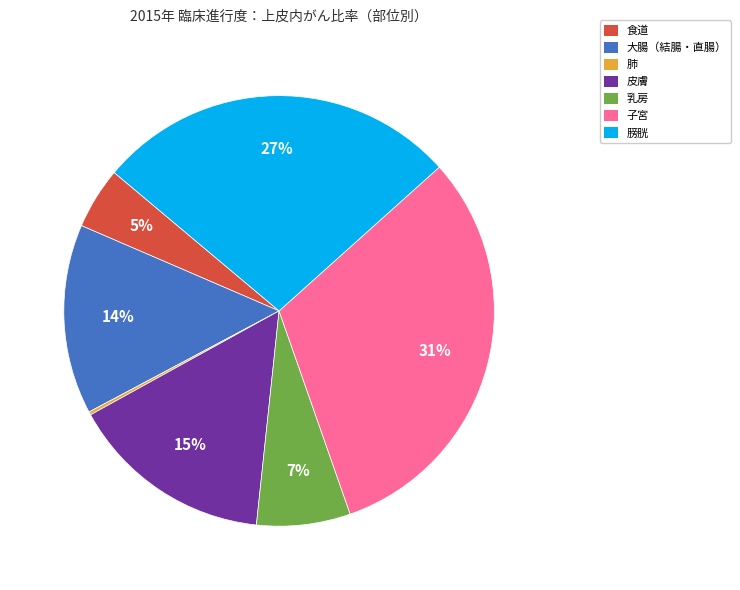

Is it true that 乳房 is 7% of the pie?

True